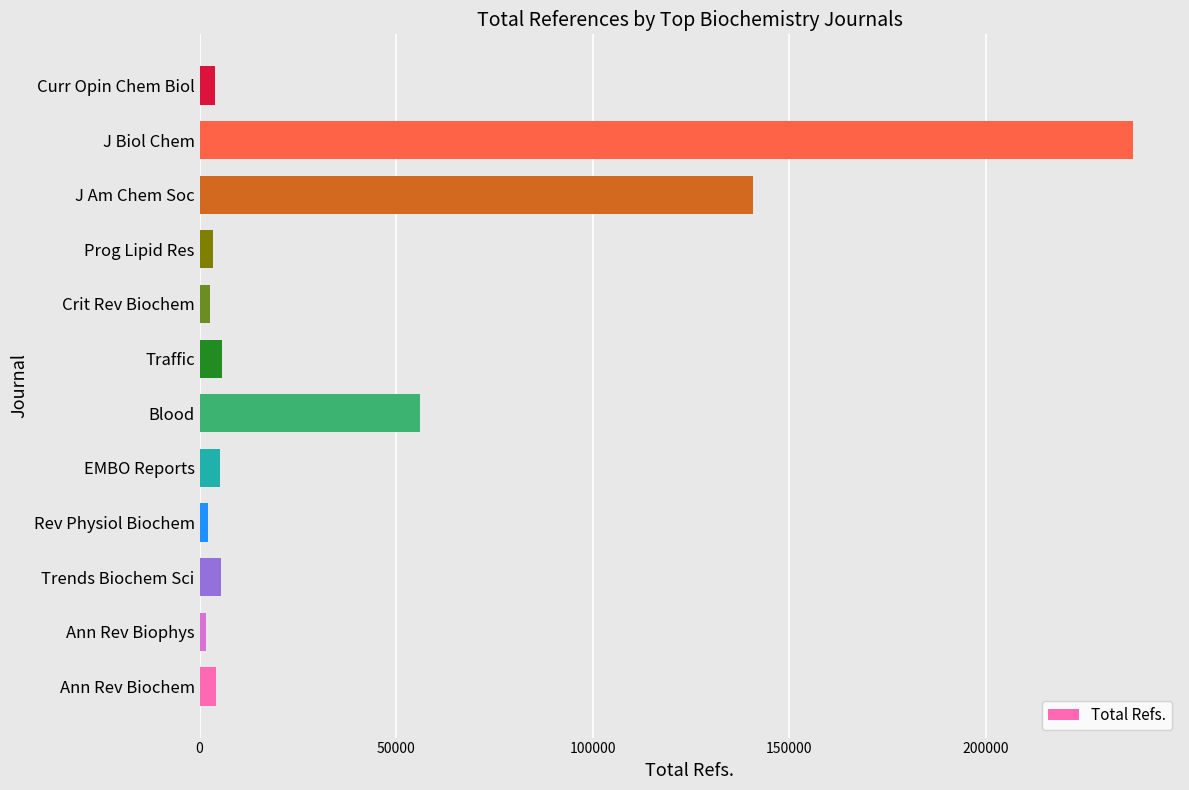

Which label corresponds to the largest value in the chart?

J Biol Chem